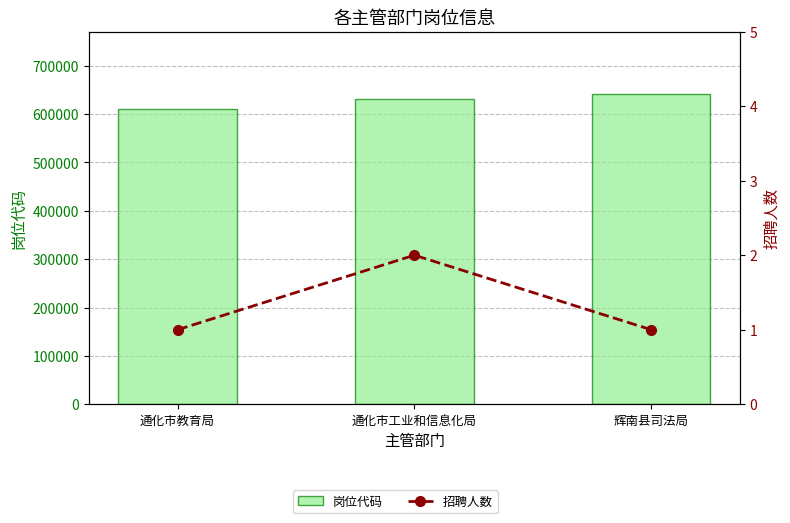

What are all the series names shown in the legend?

岗位代码, 招聘人数